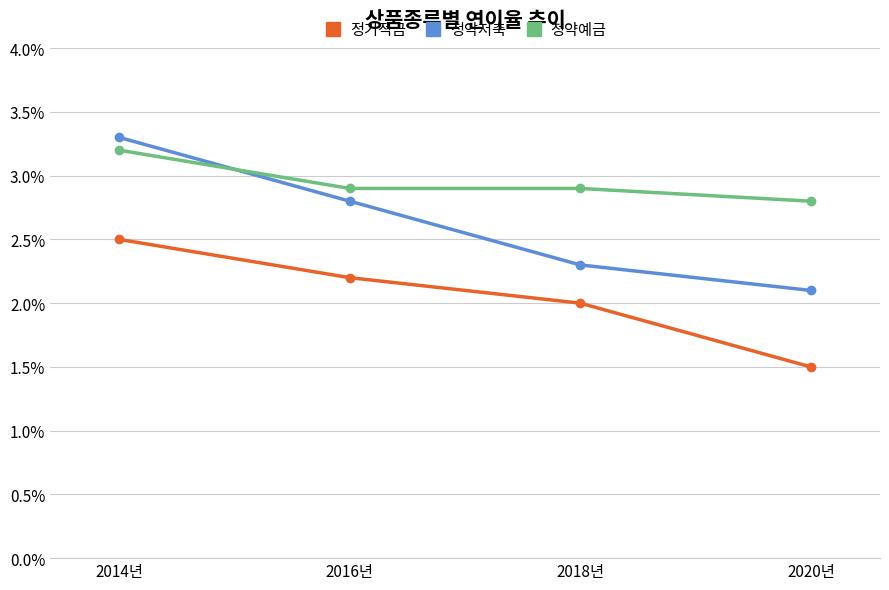

Is the value of 청약저축 at 2016년 greater than the value of 청약예금 at 2014년?

No